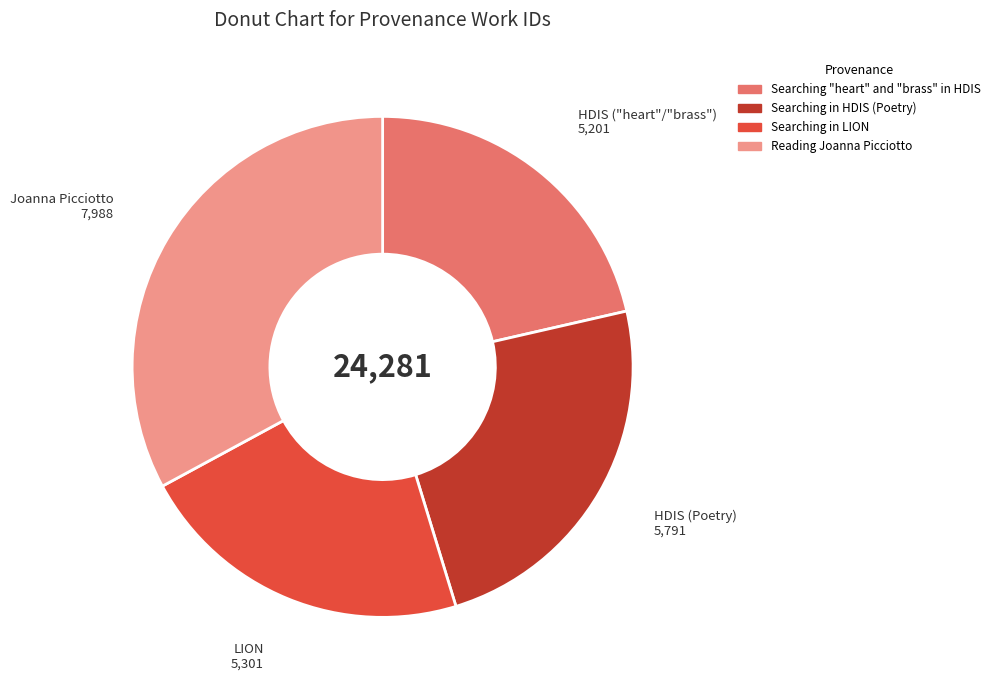

Does any single category account for the majority?

No